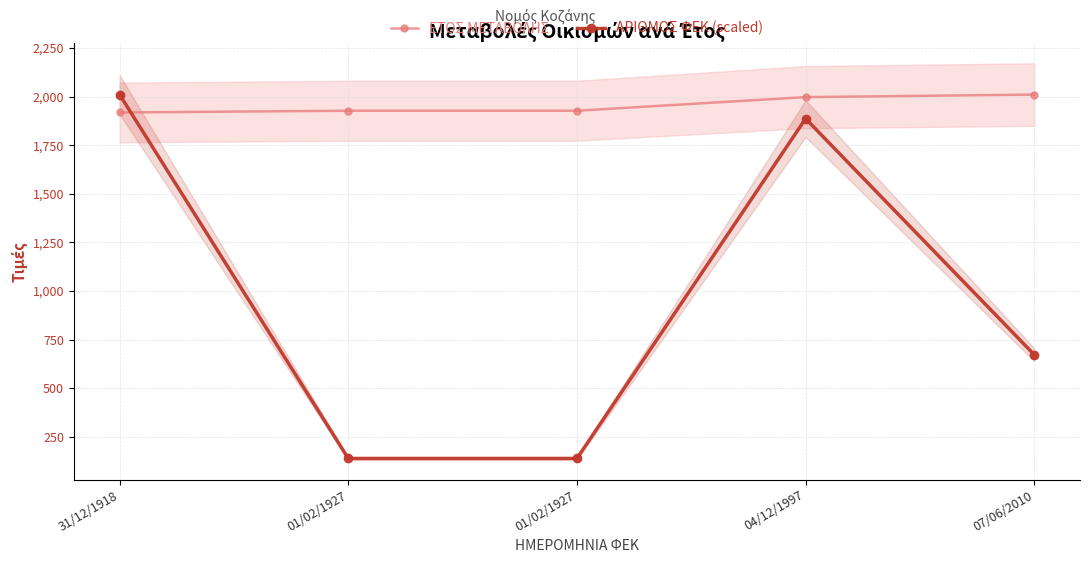

Is the value of ΑΡΙΘΜΟΣ ΦΕΚ (scaled) at 07/06/2010 greater than the value of ΕΤΟΣ ΜΕΤΑΒΟΛΗΣ at 04/12/1997?

No